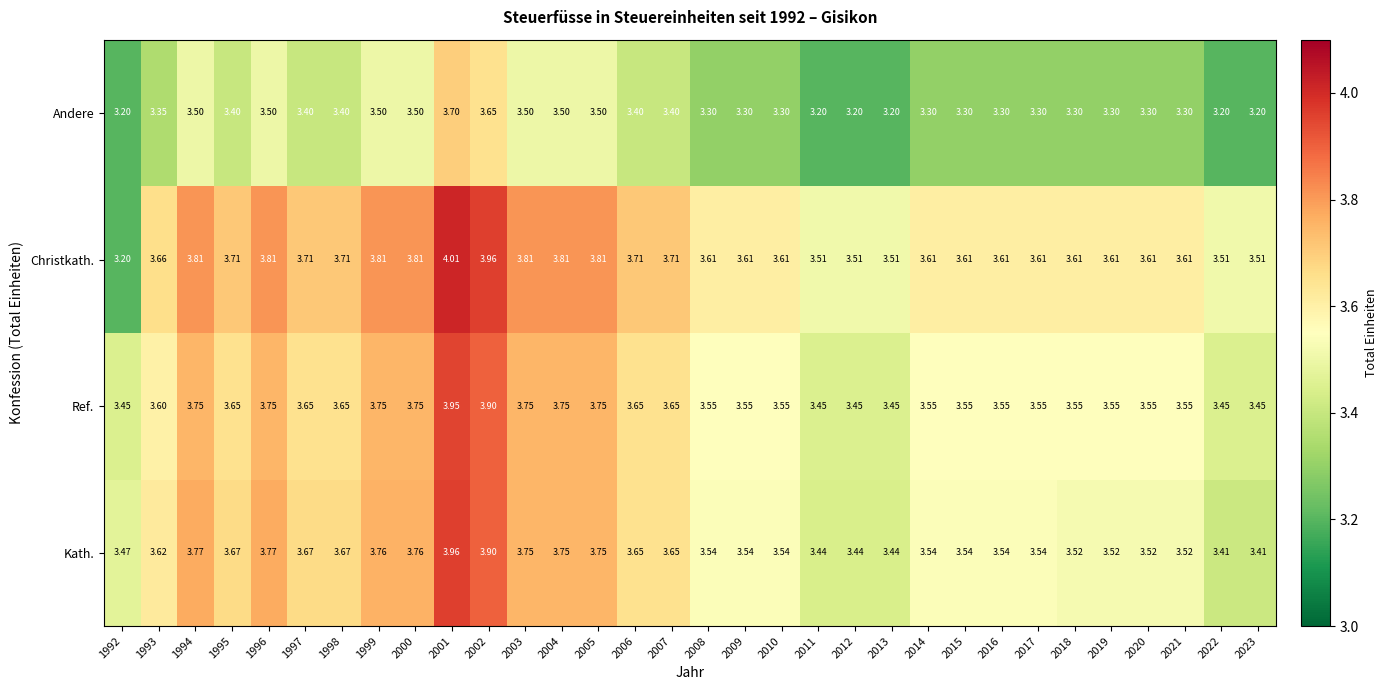

At 2011, list the series in order from largest to smallest.

Christkath., Ref., Kath., Andere